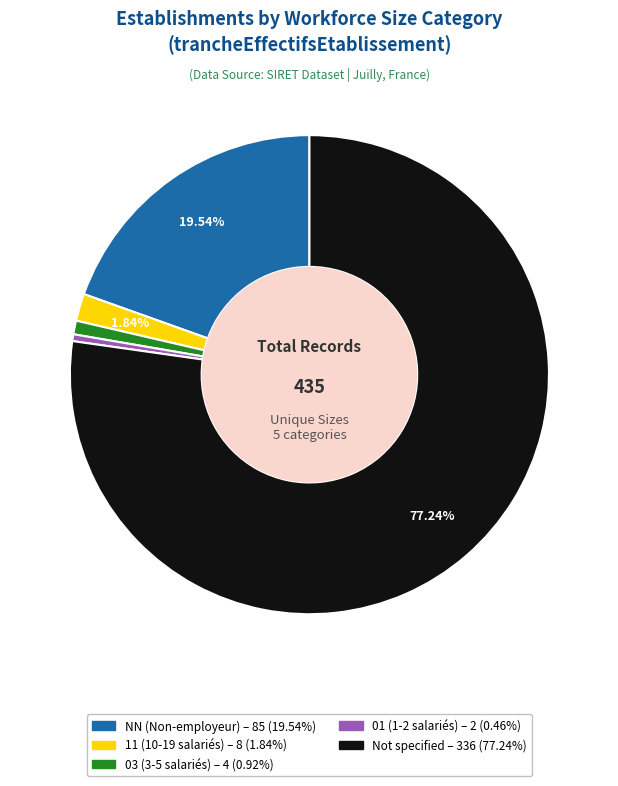

Is there any slice that represents more than half of the pie?

Yes